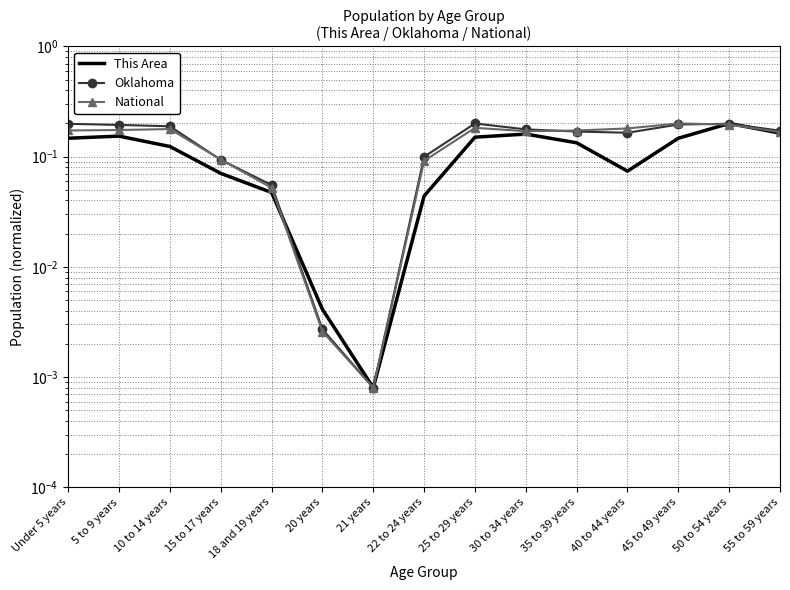

Which category has the highest value in the National series?

45 to 49 years